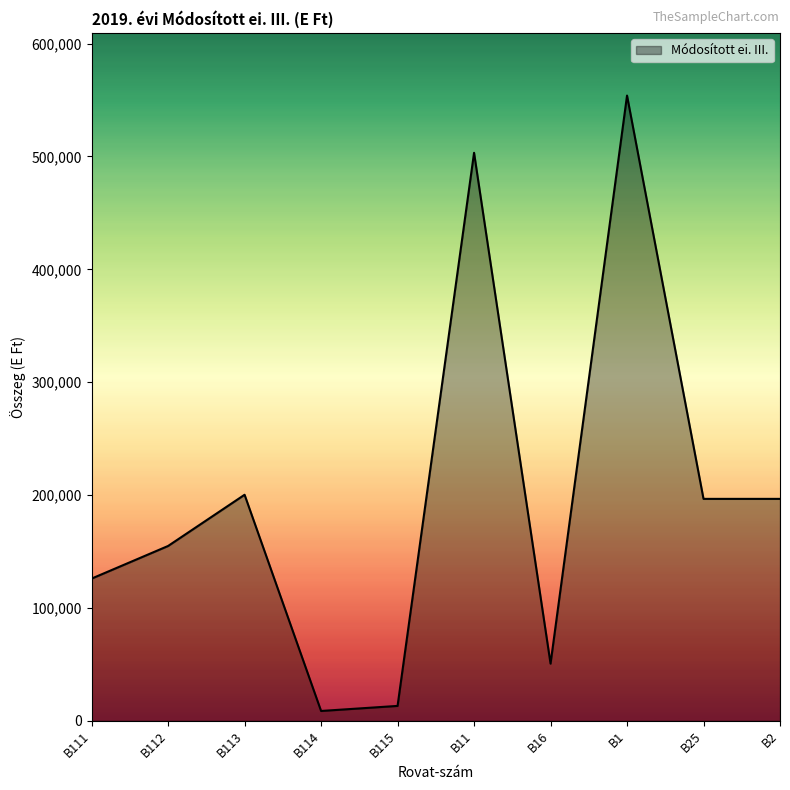

Reading right to left, transcribe all the data shown in this chart.

B2=196666	B25=196666	B1=553974	B16=50702	B11=503272	B115=13236	B114=8752	B113=200318	B112=154935	B111=126031